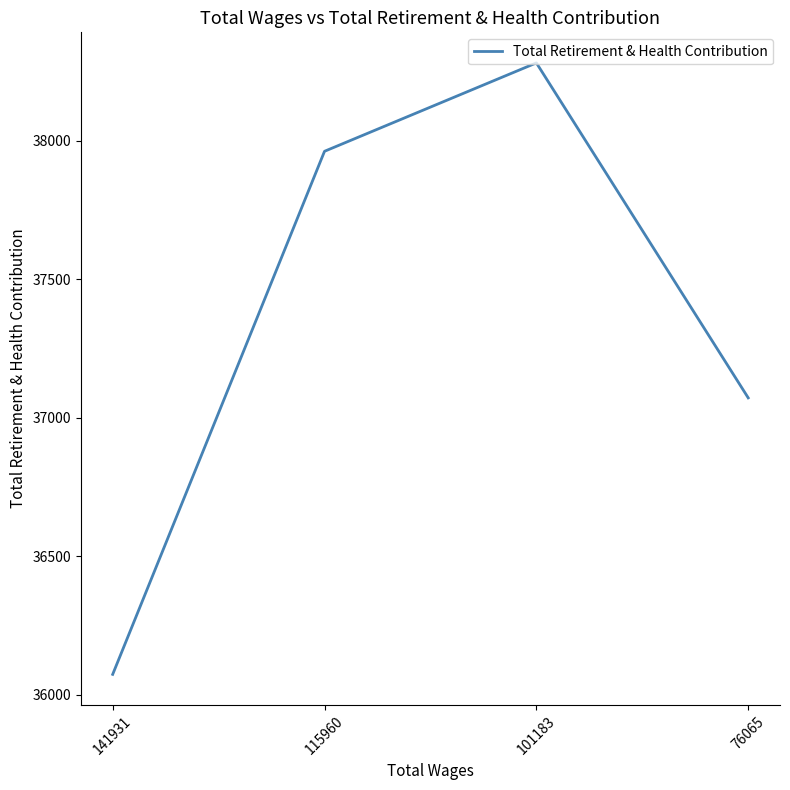

Reading right to left, what are all the values shown in this chart?

37072	38281	37962	36074